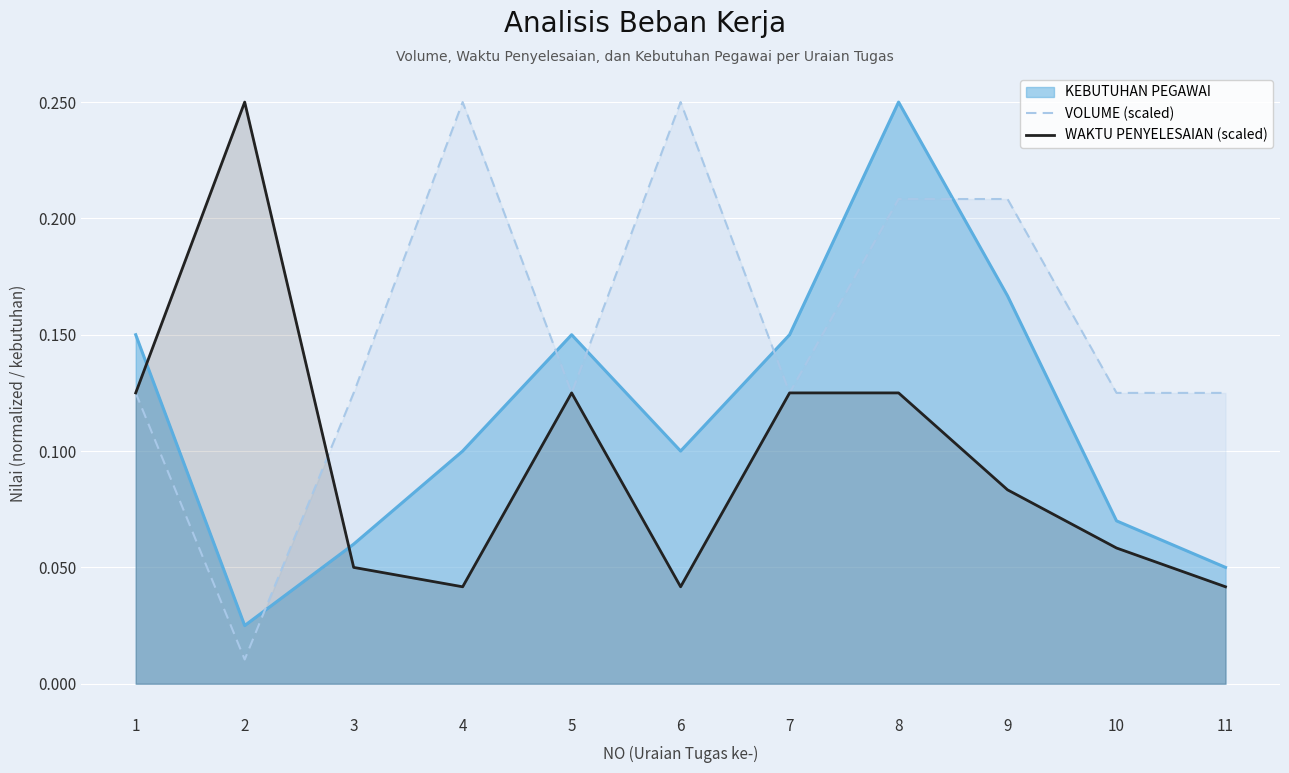

Which category has the lowest value across all series?

2